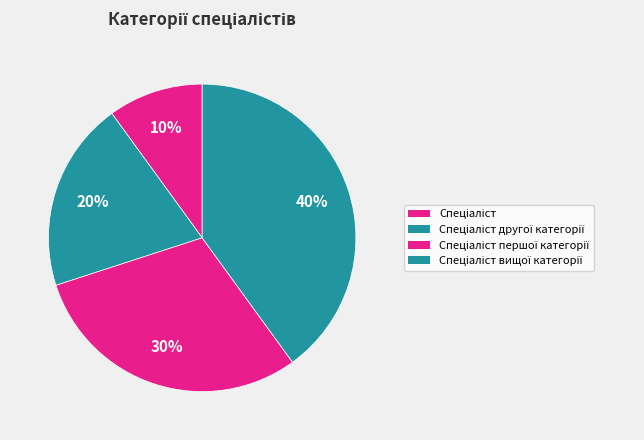

Is there a majority slice in this chart?

No